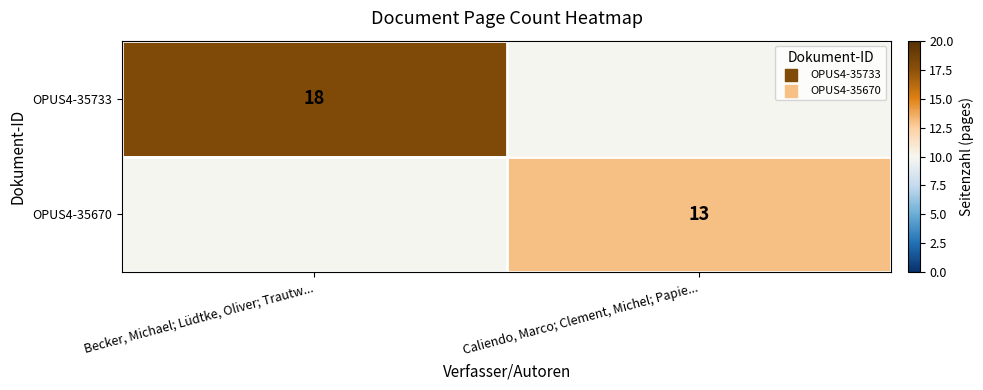

Is the value of OPUS4-35670 at Caliendo, Marco; Clement, Michel; Papie... greater than the value of OPUS4-35733 at Becker, Michael; Lüdtke, Oliver; Trautw...?

No